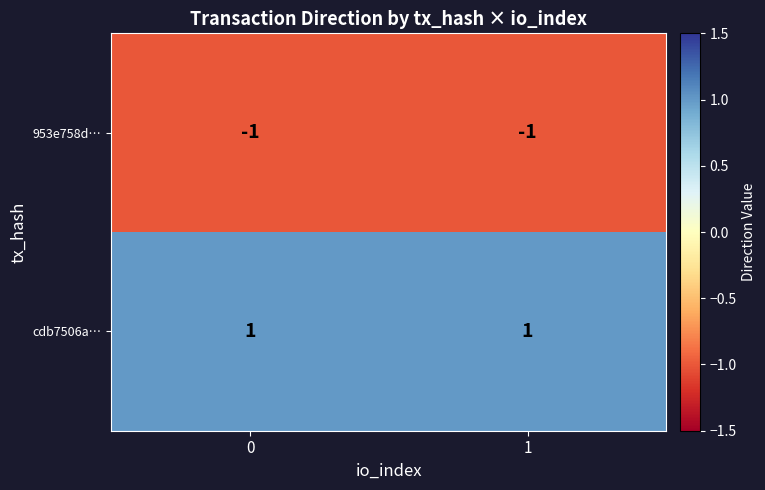

The value of cdb7506a… at 0 is 1. True or false?

True